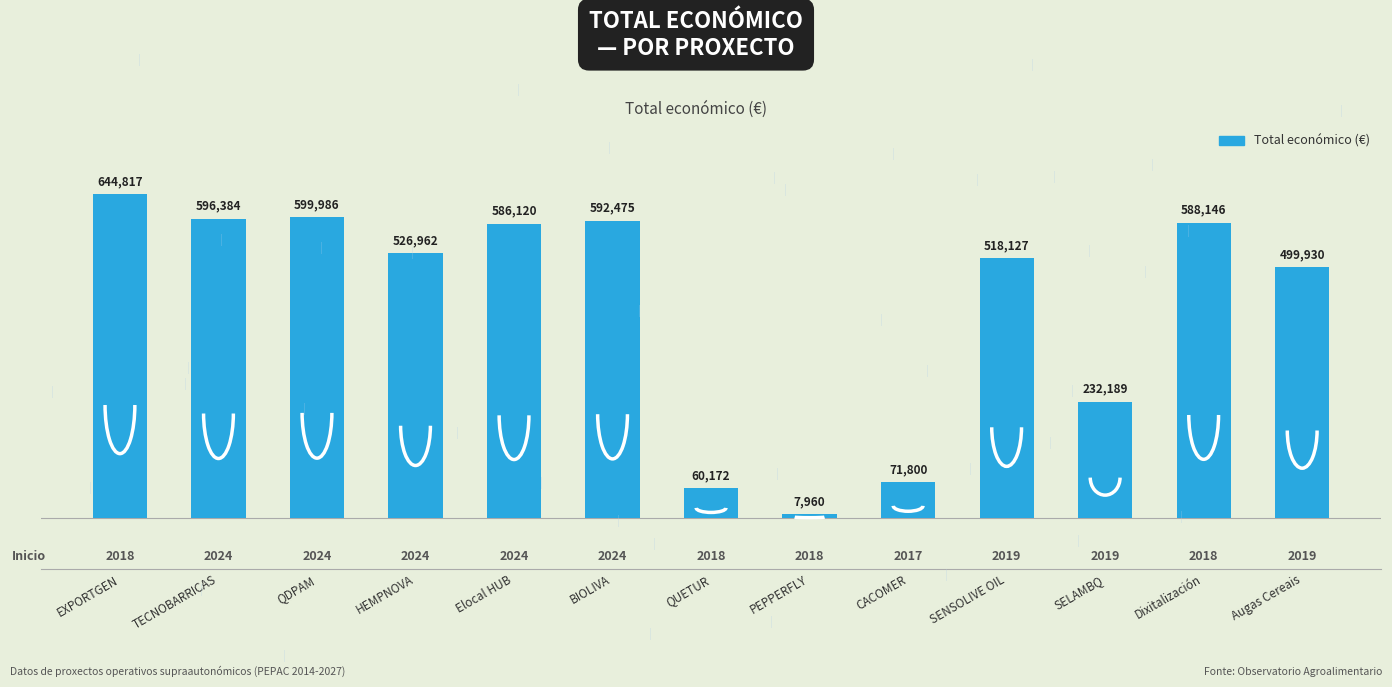

What is the change in value from PEPPERFLY to SENSOLIVE OIL?

+510167